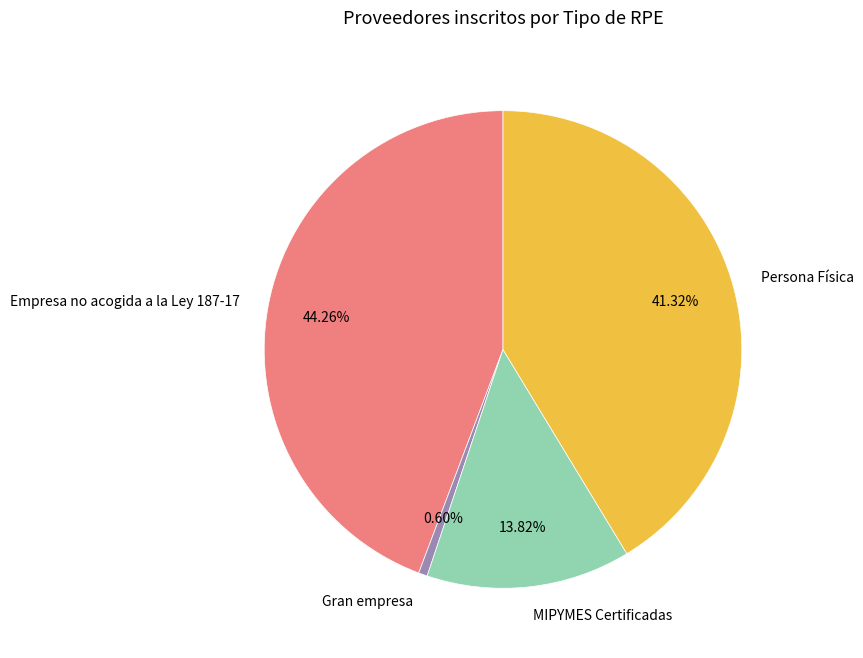

Do MIPYMES Certificadas and Gran empresa together represent more than half of the pie?

No